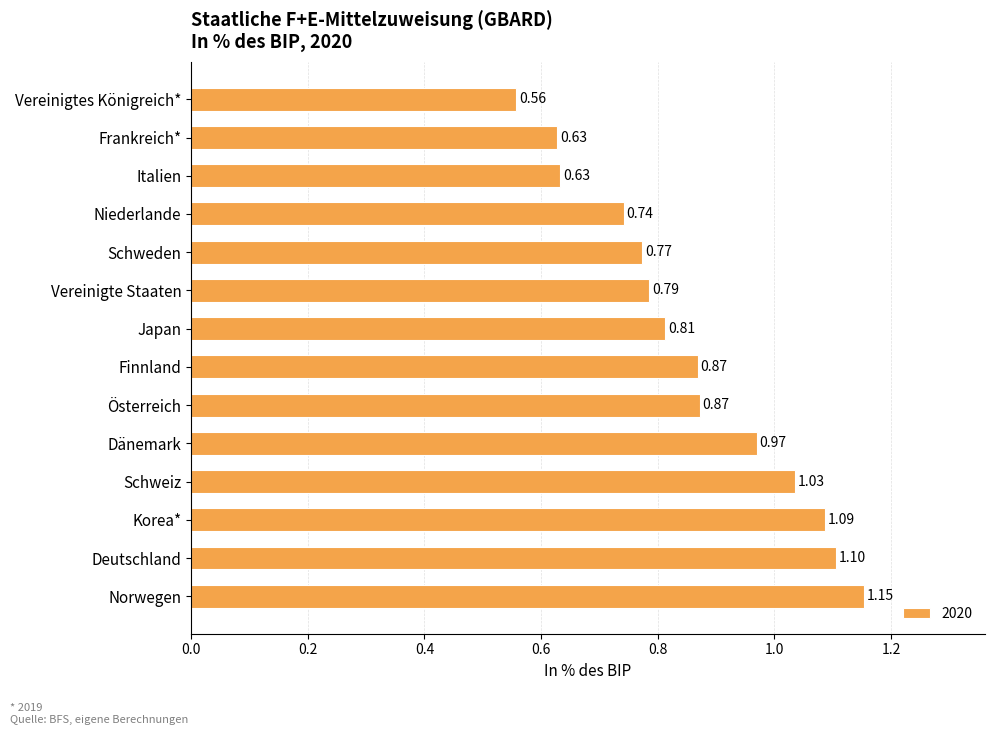

Count the number of categories in the chart.

14